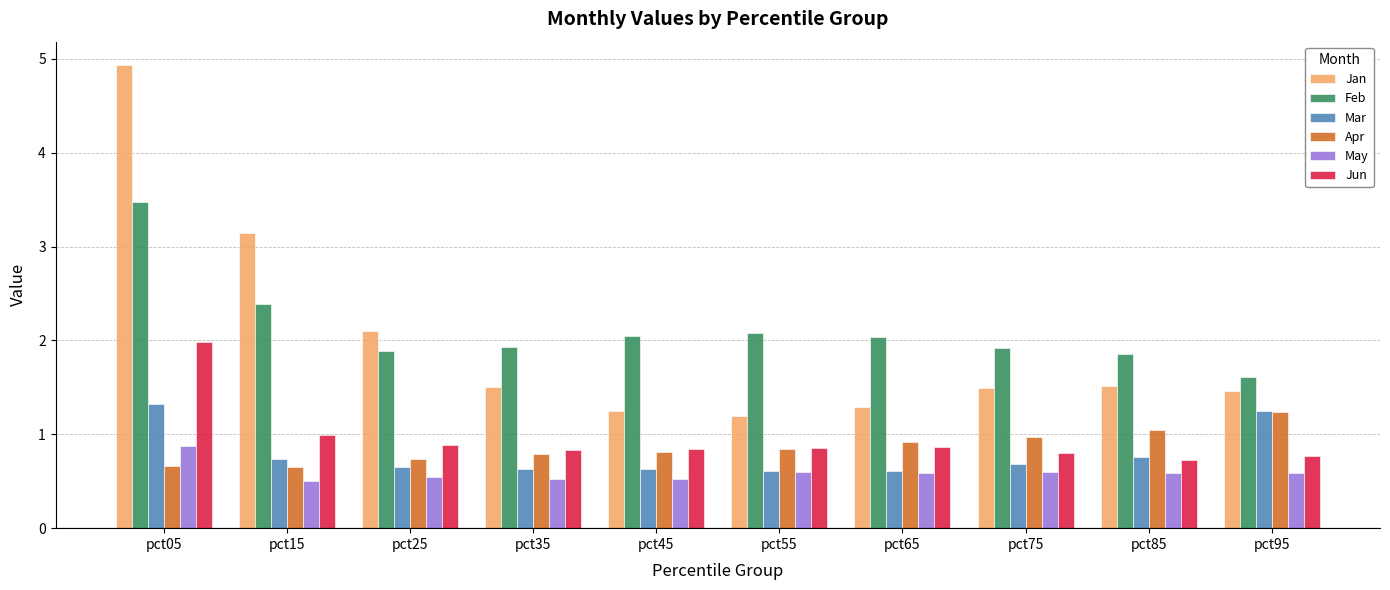

What is the difference between the maximum and minimum values in the Mar series?

0.7